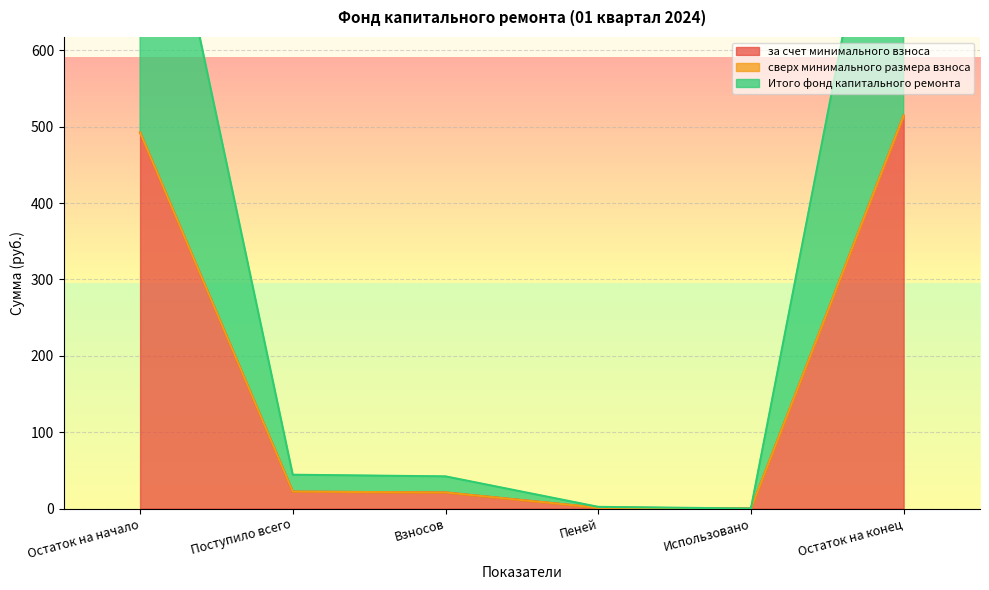

What is the approximate value of за счет минимального взноса at Остаток на конец?

514.7